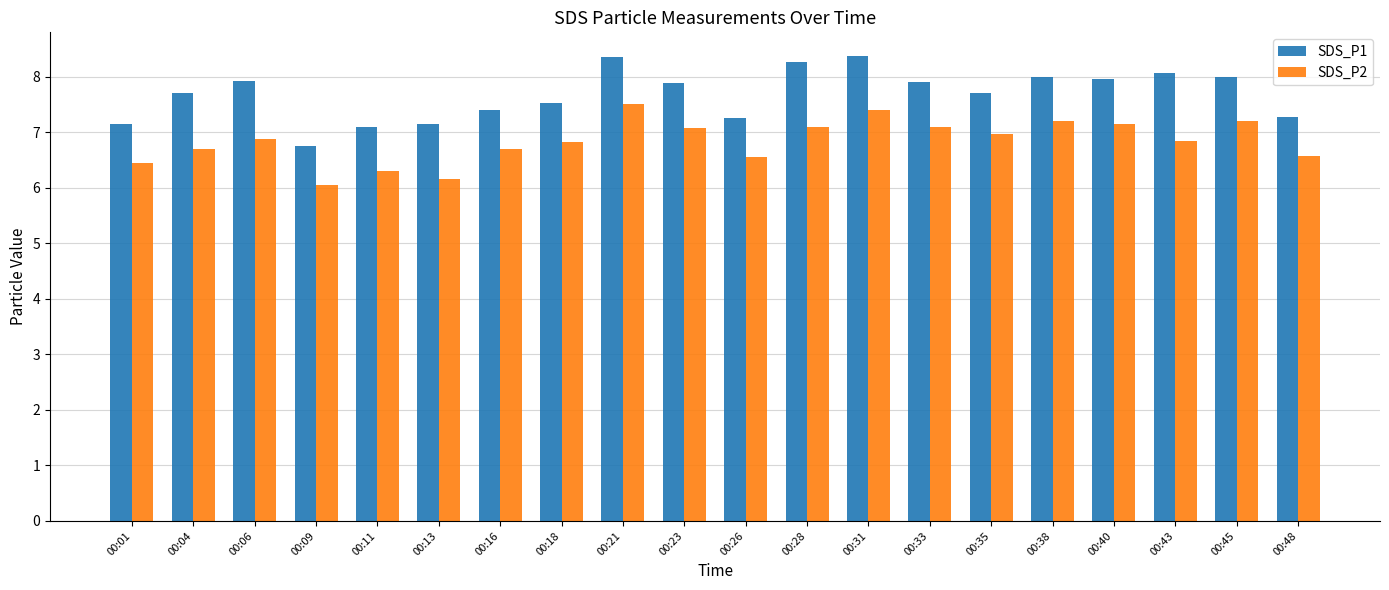

How many groups of bars are there?

20